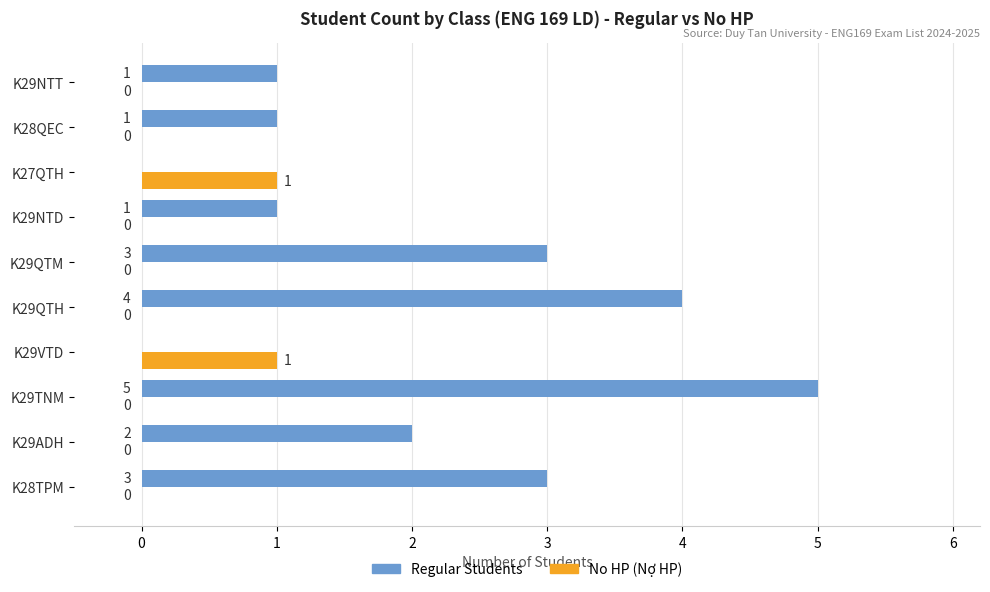

The Regular Students series shows 4 at K28TPM. True or false?

False